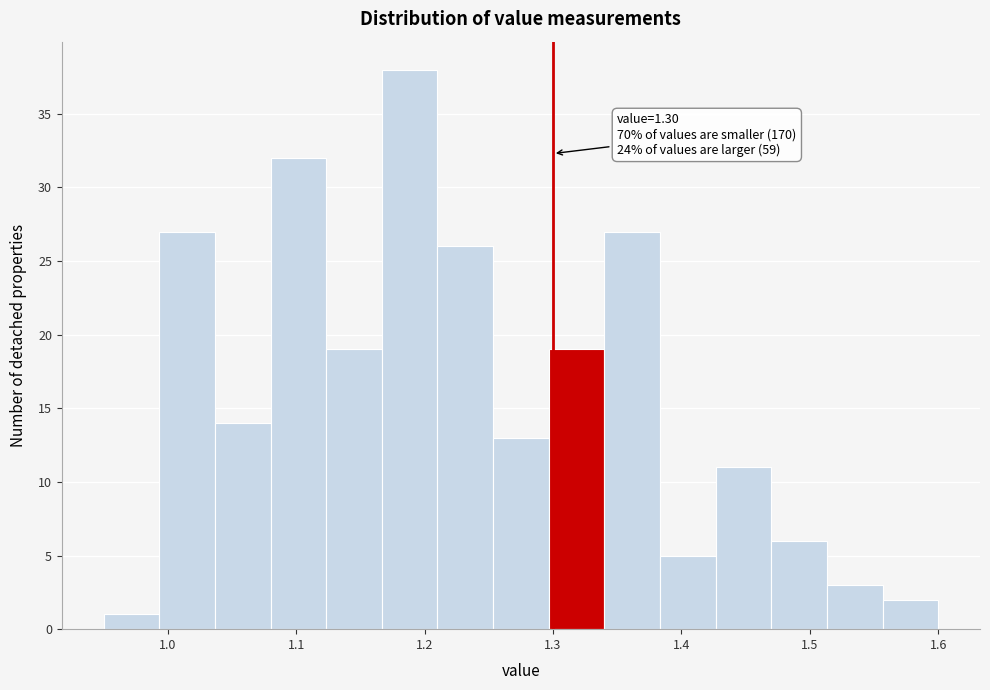

Which range on the x-axis has the tallest bar?

1.17 to 1.21